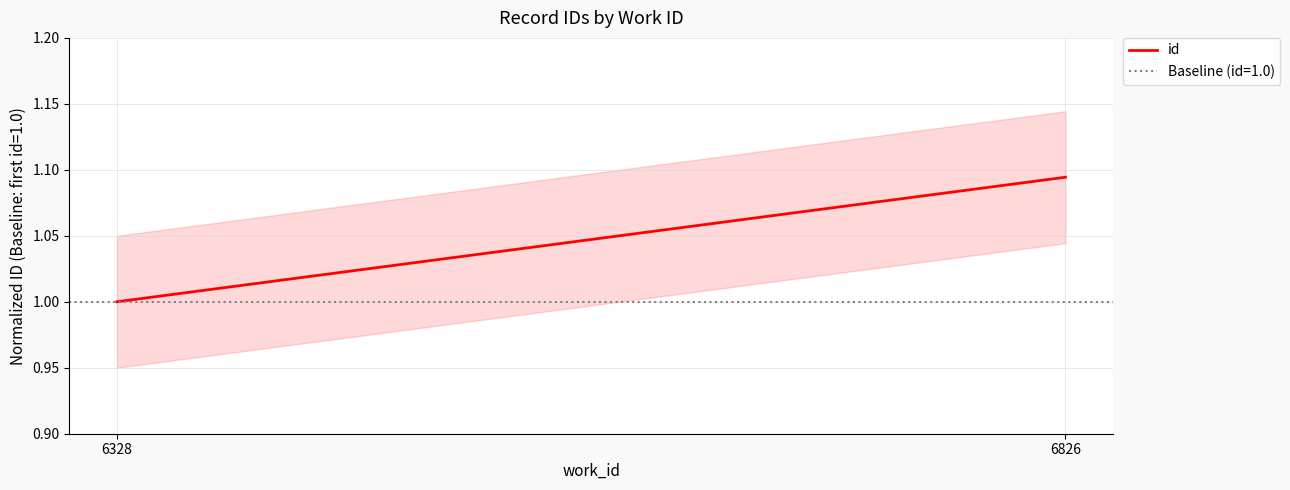

Rank the categories by value from highest to lowest.

6826, 6328